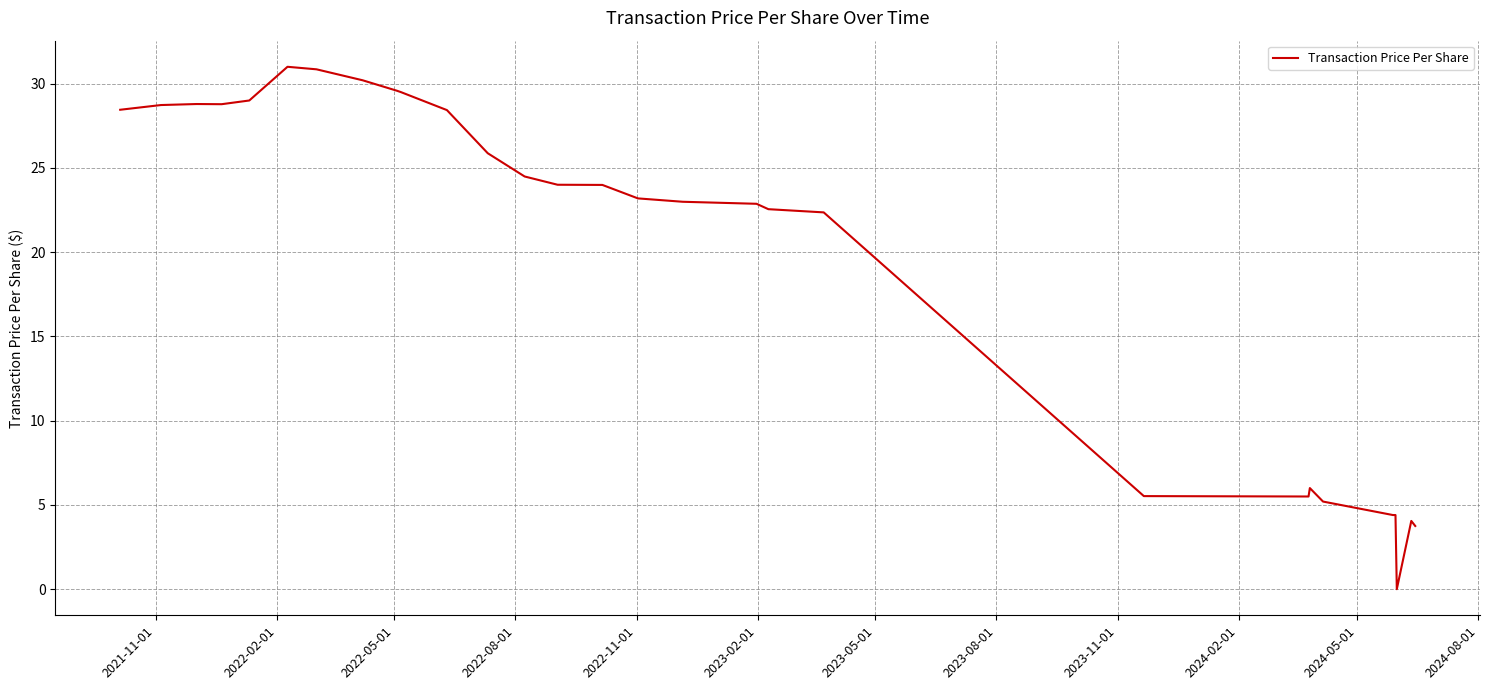

What is the difference between the maximum and minimum values?

31.0